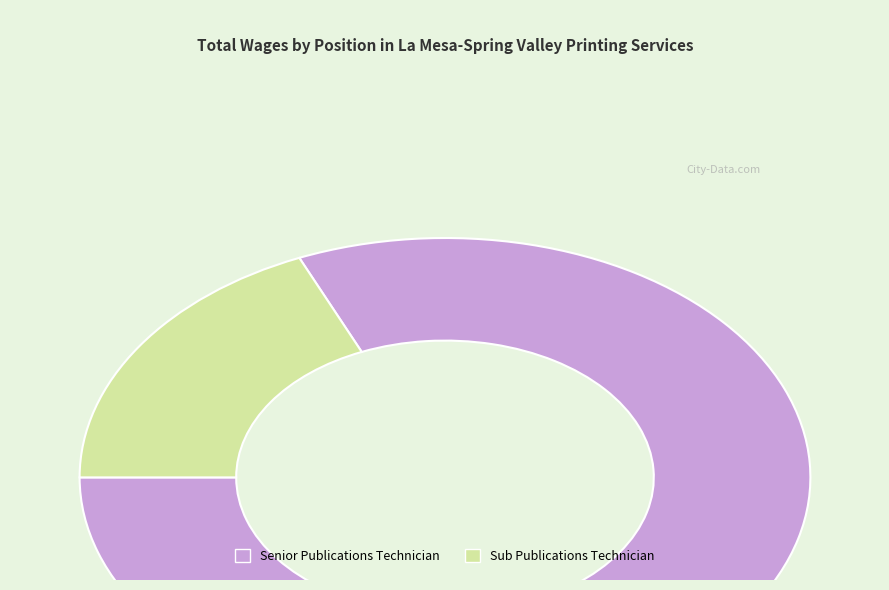

Between Senior Publications Technician and Sub Publications Technician, which is larger?

Senior Publications Technician